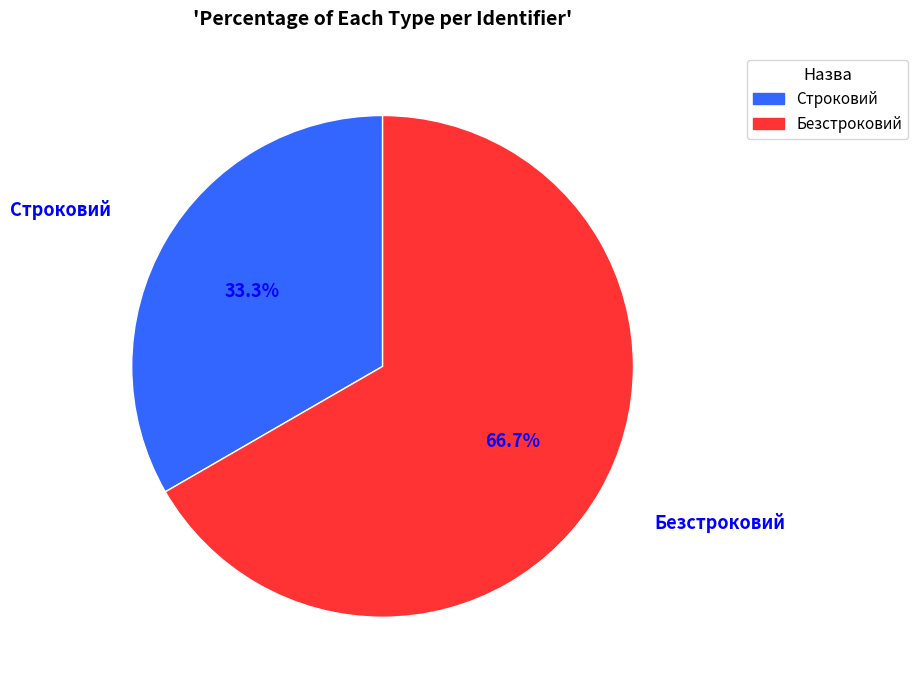

Is the sum of Безстроковий and Строковий greater than half?

Yes